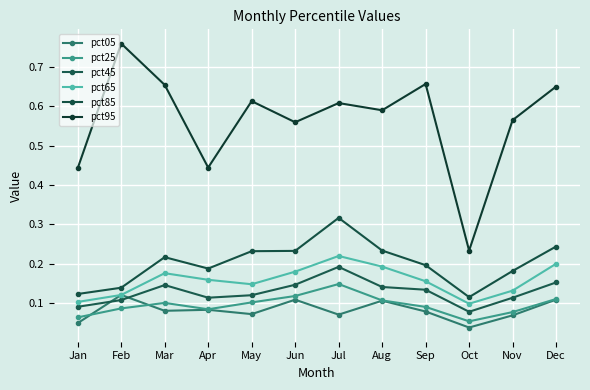

Where is pct85 nearest to the value 0?

Oct